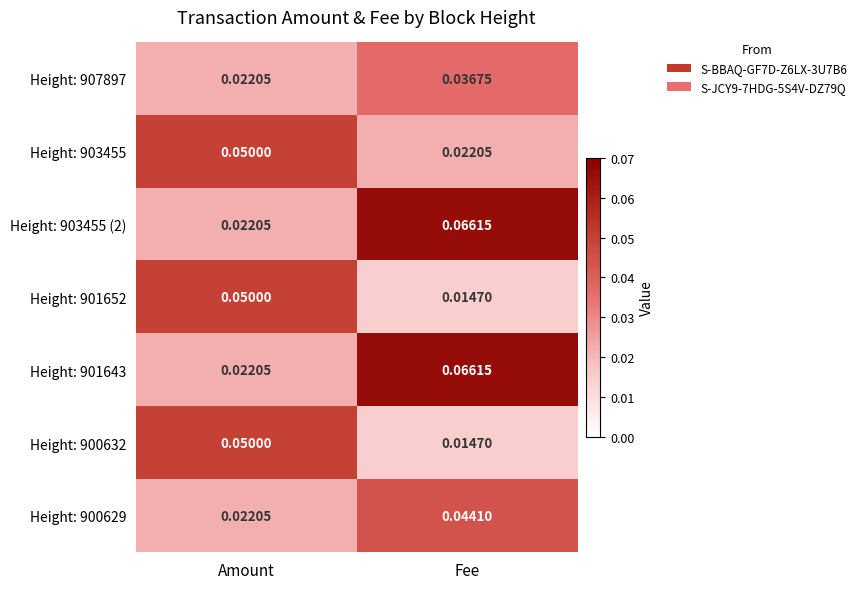

Where is Height: 901652 nearest to the value 0?

Fee